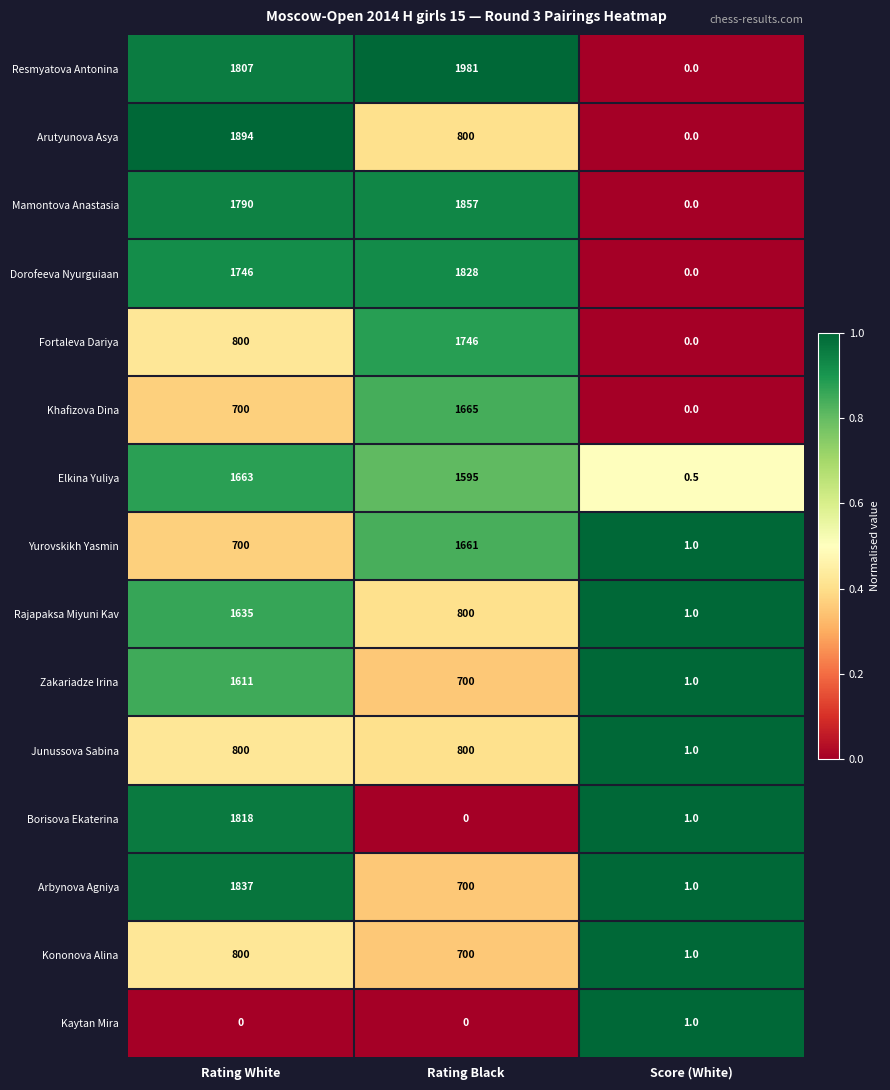

What is the spread (max minus min) of values at Rating White?

1894.0